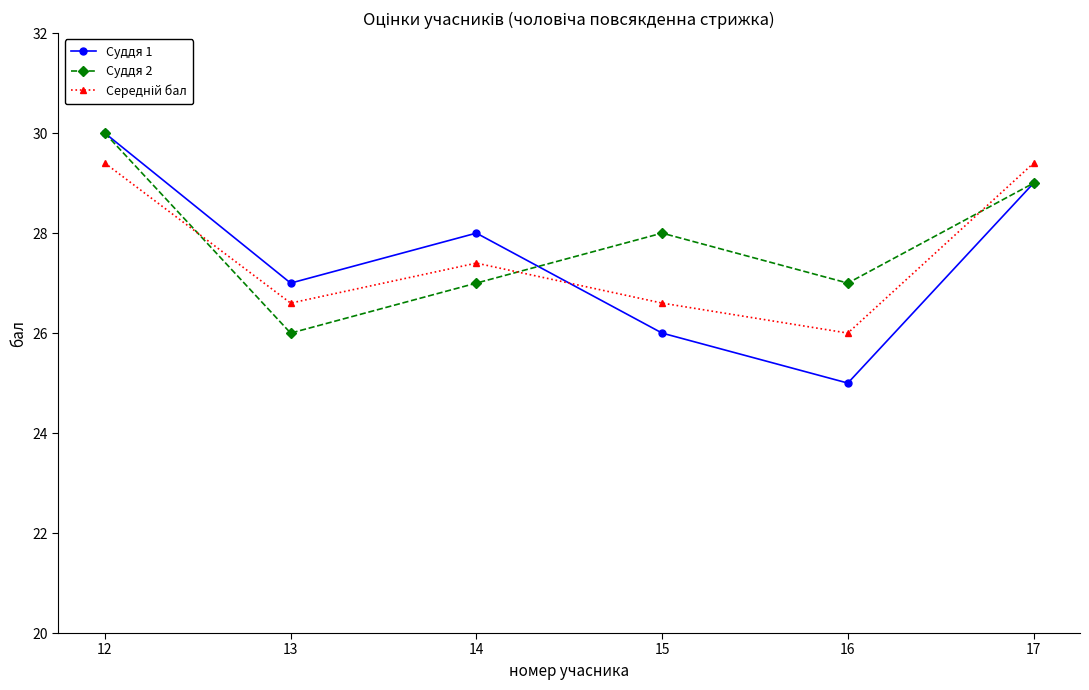

What is the difference between the maximum and minimum values in the Суддя 2 series?

4.0